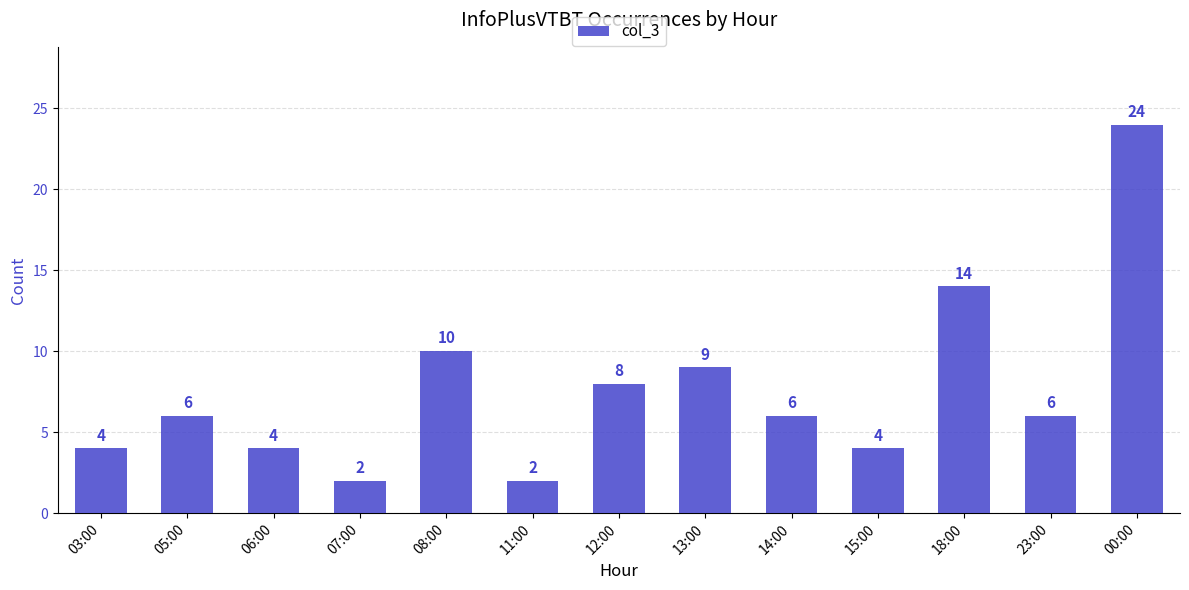

At which label is the value closest to 13?

18:00